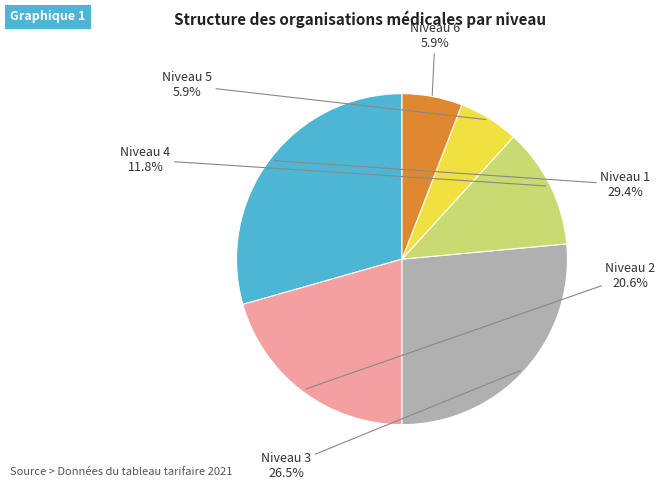

Which category has the biggest portion of the pie?

Niveau 1